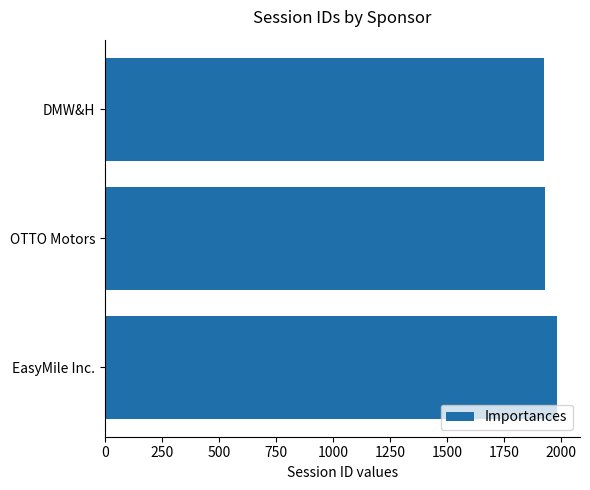

What is the value of the 1st bar from the top?

1927